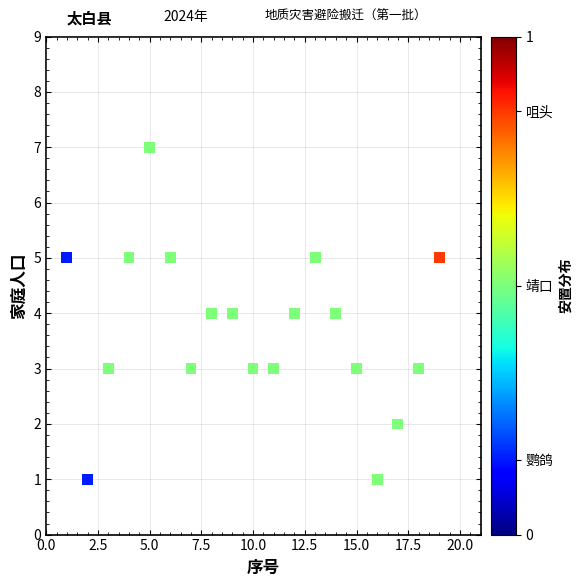

What is the range of X values (max minus min)?

18